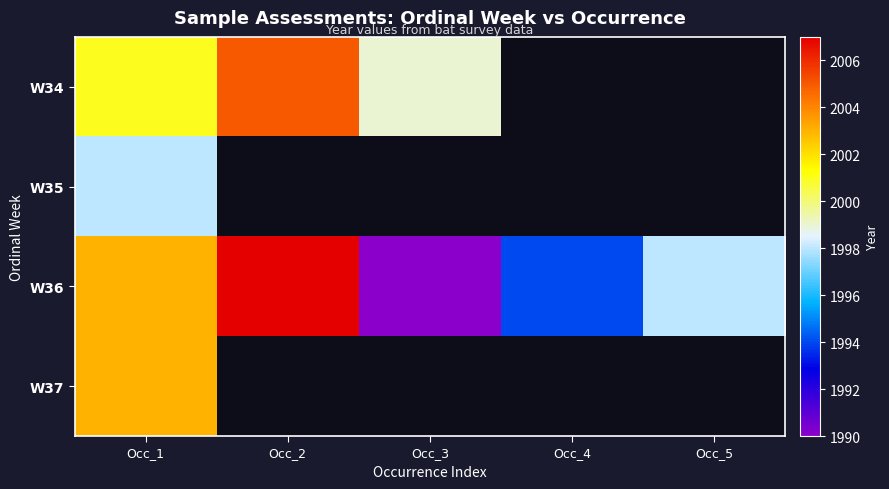

What is the spread (max minus min) of values at Occ_4?

1994